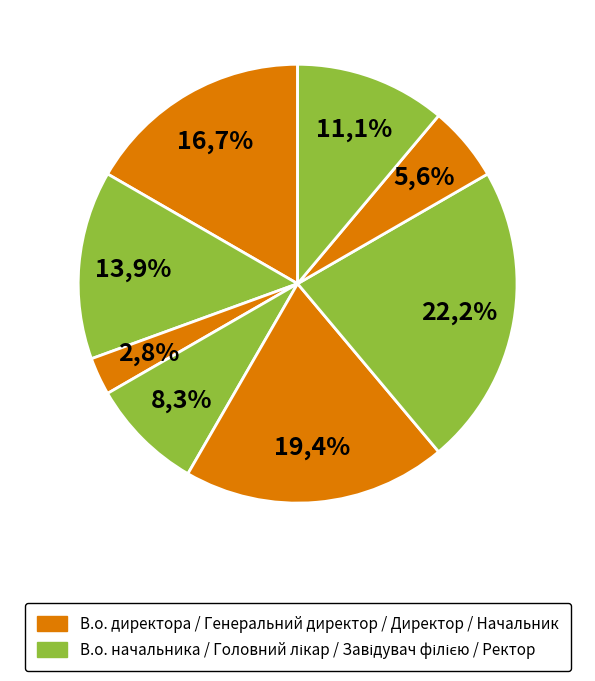

Is there a majority slice in this chart?

No